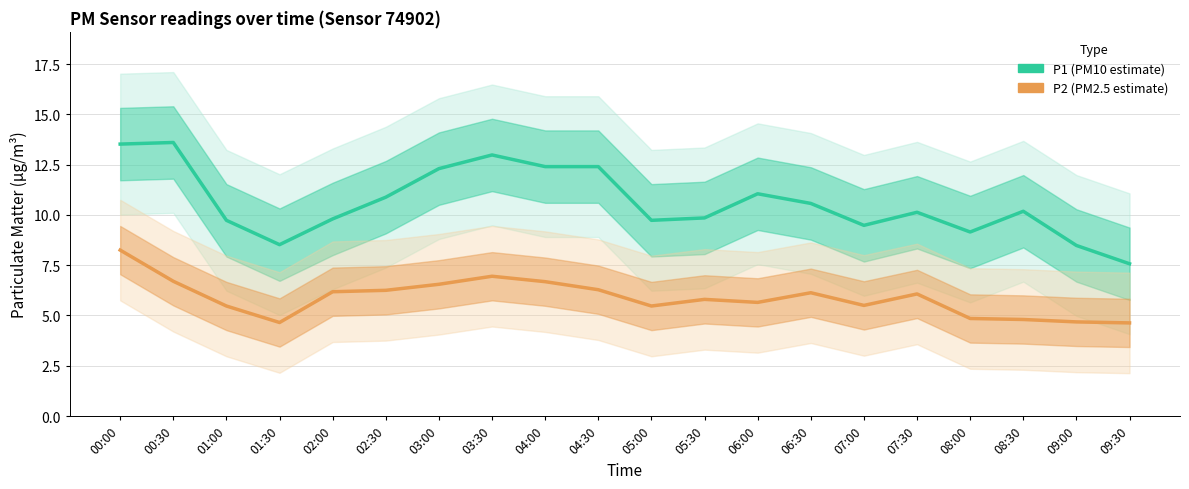

Is this an area chart (filled region under the line)?

No